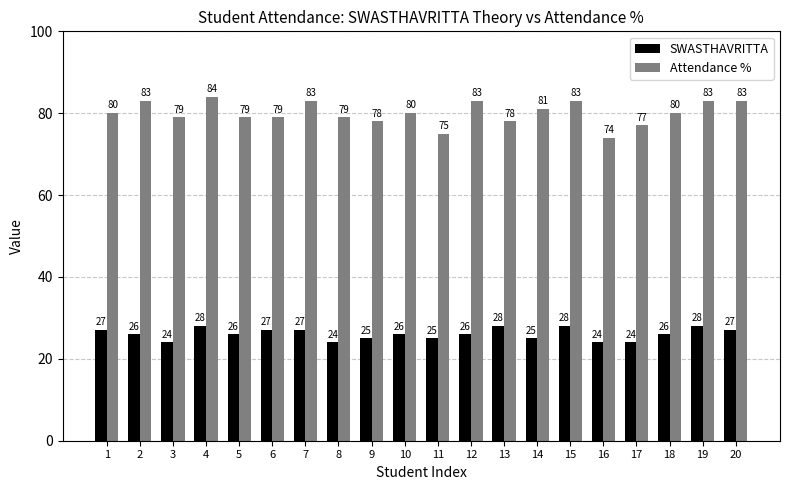

The SWASTHAVRITTA series shows 28 at 19. True or false?

True